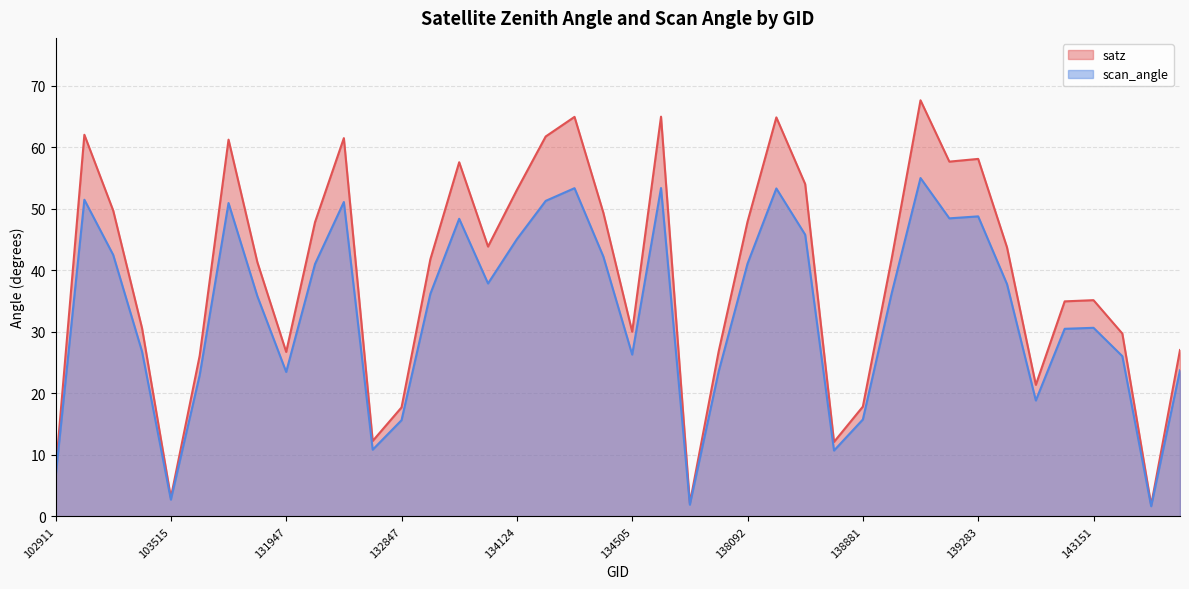

In scan_angle, how many points are lower than both neighbors (excluding endpoints)?

10